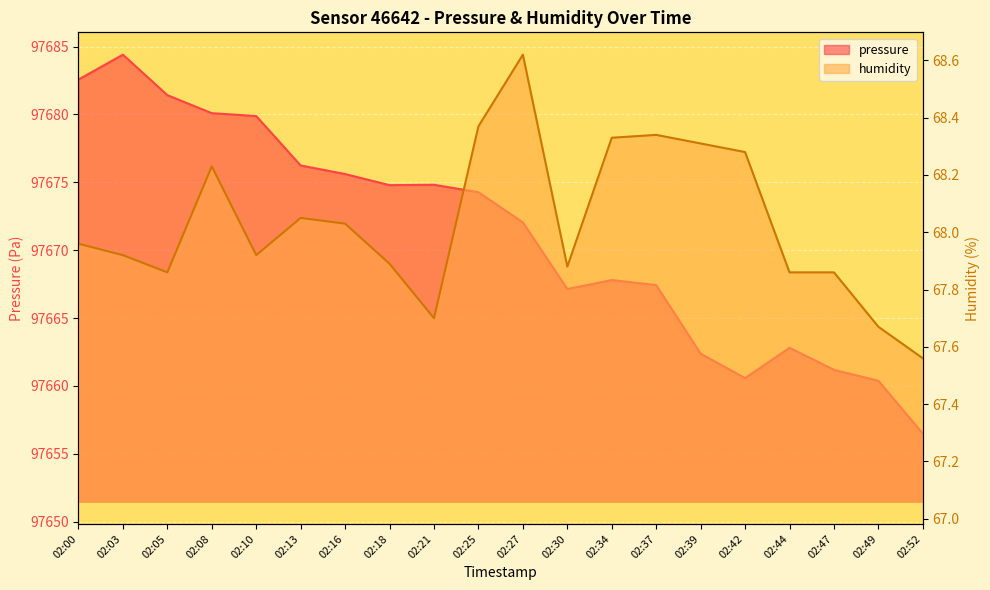

Reading right to left, what are all the values shown in this chart?

pressure: 02:52=97656.5	02:49=97660.4	02:47=97661.2	02:44=97662.8	02:42=97660.6	02:39=97662.4	02:37=97667.4	02:34=97667.8	02:30=97667.1	02:27=97672.1	02:25=97674.3	02:21=97674.8	02:18=97674.8	02:16=97675.6	02:13=97676.2	02:10=97679.9	02:08=97680.1	02:05=97681.4	02:03=97684.4	02:00=97682.6
humidity: 02:52=67.6	02:49=67.7	02:47=67.9	02:44=67.9	02:42=68.3	02:39=68.3	02:37=68.3	02:34=68.3	02:30=67.9	02:27=68.6	02:25=68.4	02:21=67.7	02:18=67.9	02:16=68.0	02:13=68.0	02:10=67.9	02:08=68.2	02:05=67.9	02:03=67.9	02:00=68.0